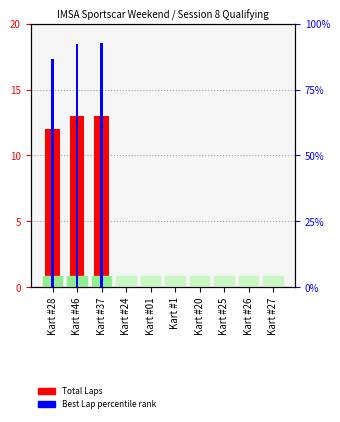

Which has a higher value, Kart #27 or Kart #26?

Kart #27